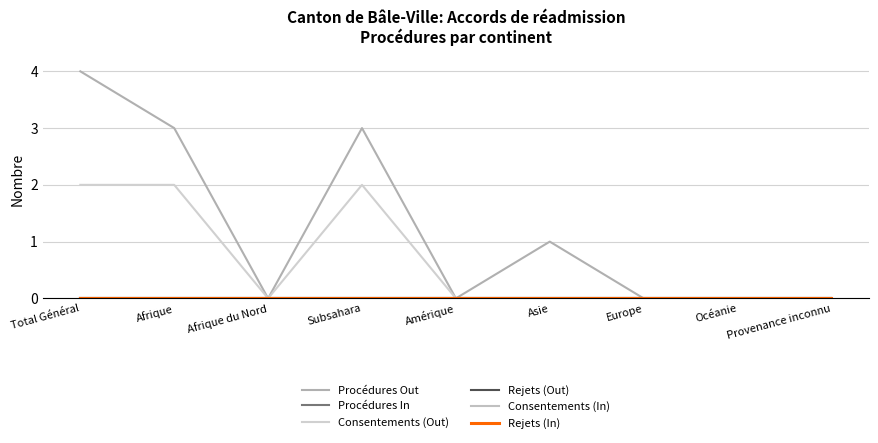

Does the chart have visible grid lines?

Yes